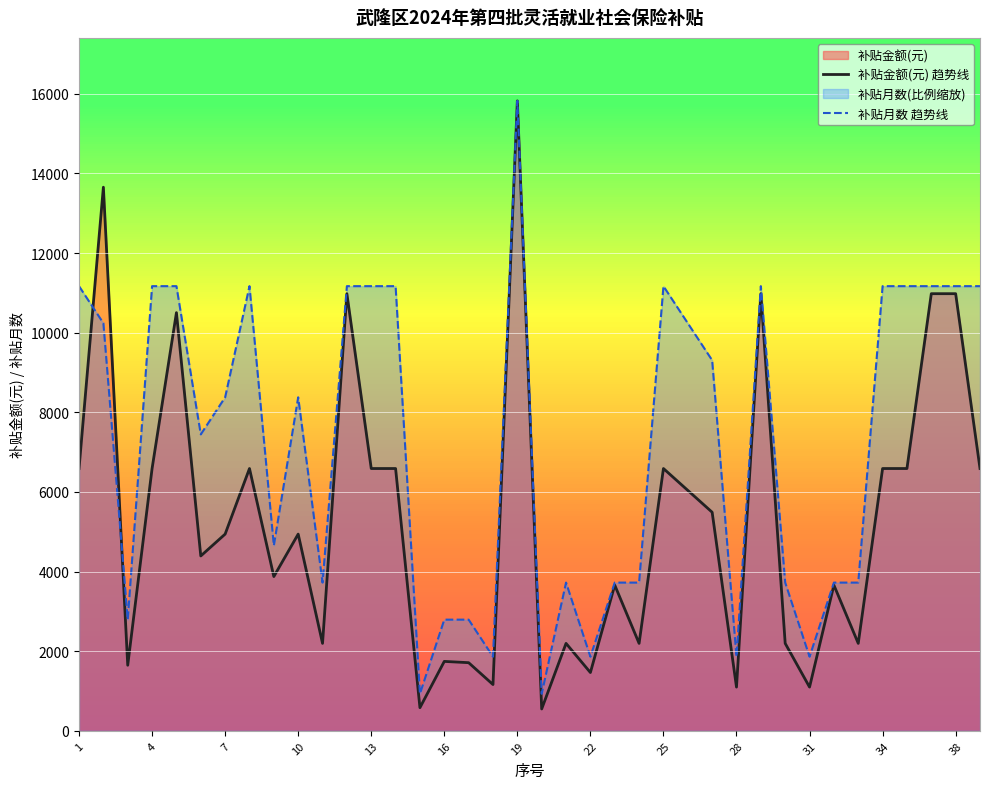

Which series has the largest range (max minus min)?

补贴金额(元) 趋势线